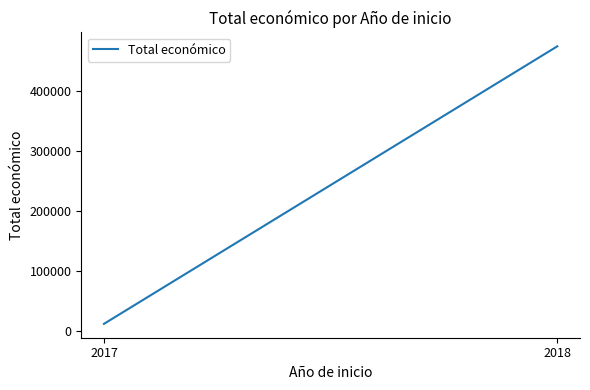

Between 2018 and 2017, which is larger?

2018